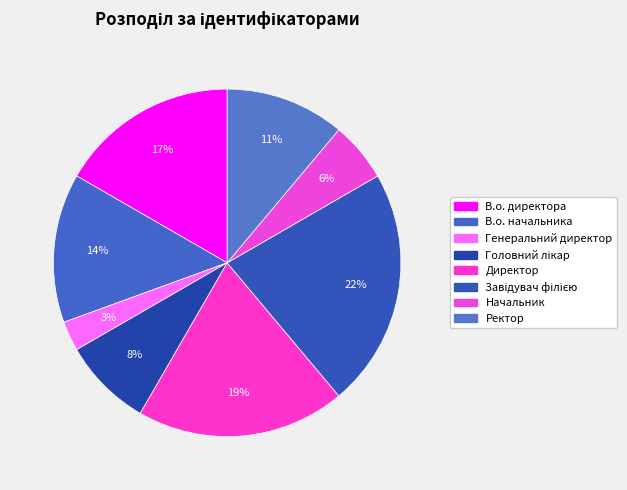

The Начальник slice represents 1% of the pie. True or false?

False